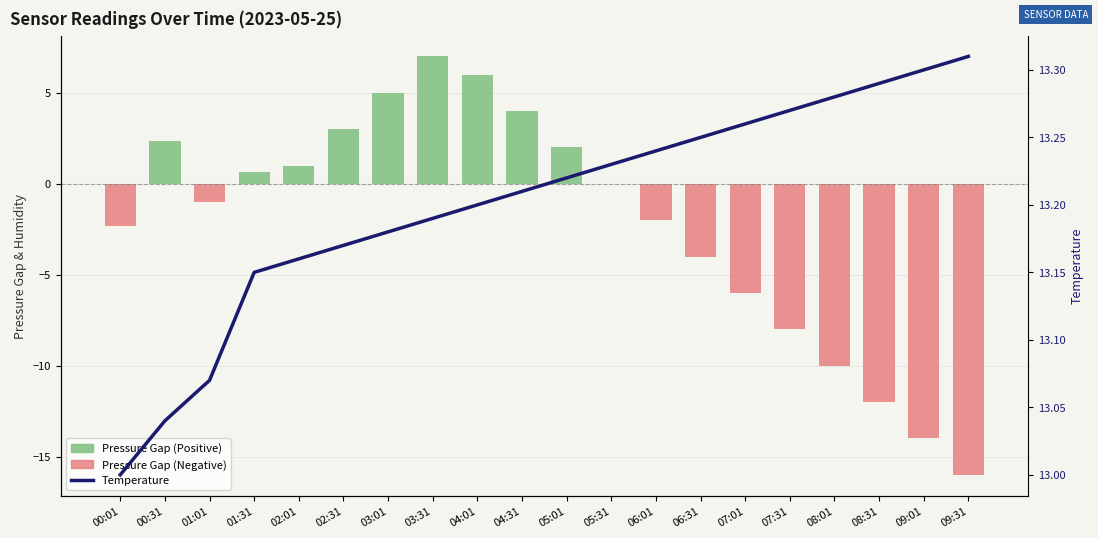

The value of Temperature at 05:31 is 3.7. True or false?

False